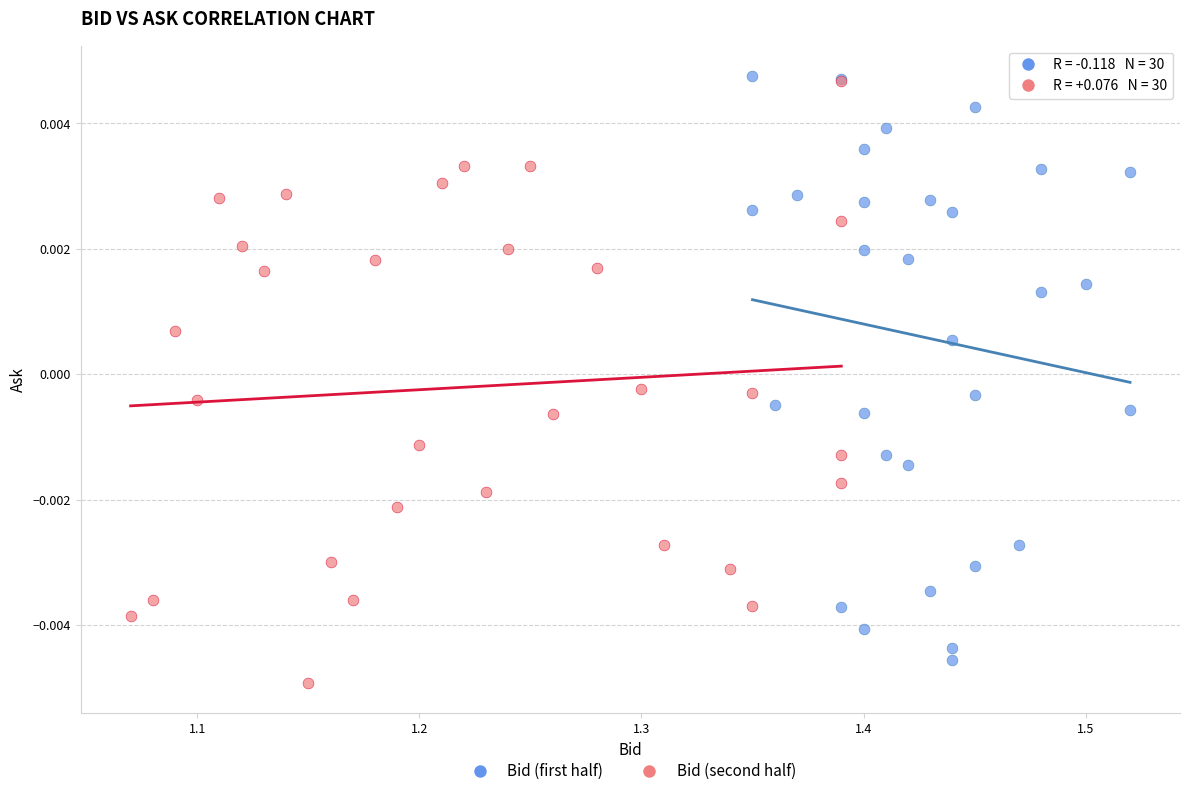

Which series contains the lowest Y value?

Bid (second half)